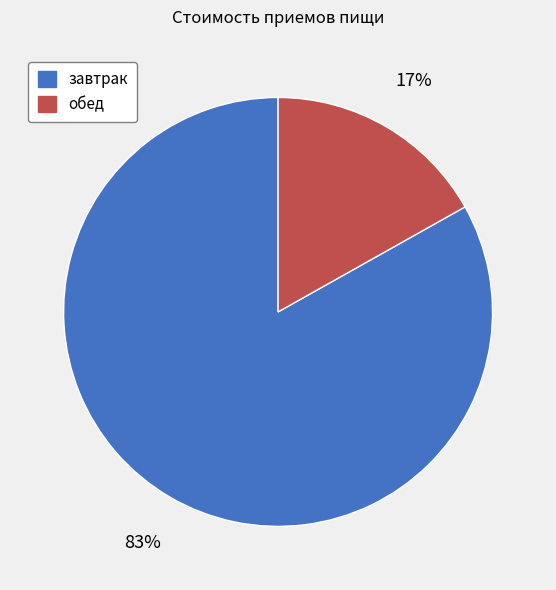

Is the sum of обед and завтрак greater than half?

Yes